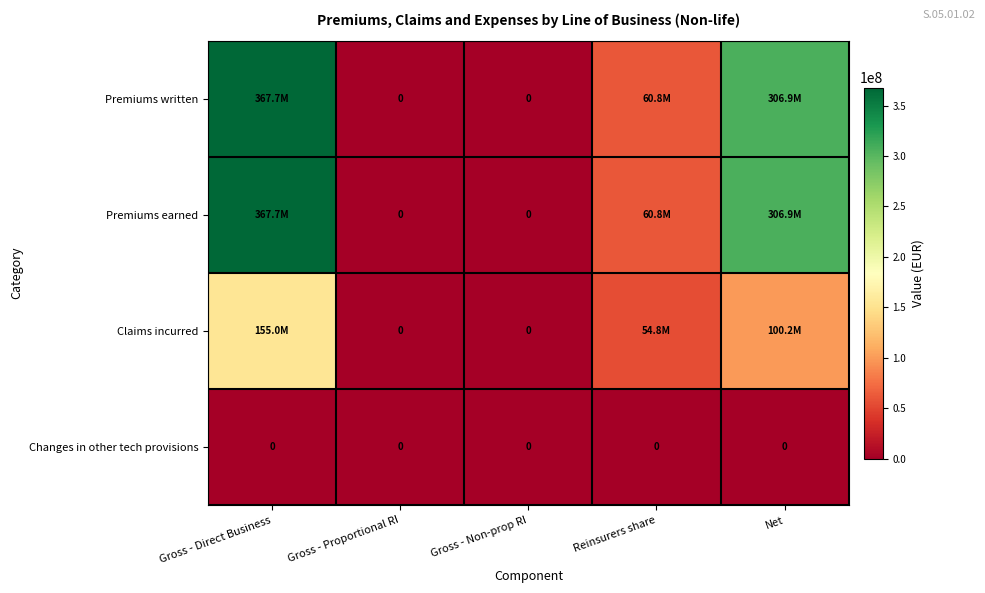

At which label is Premiums earned closest to 183849376?

Reinsurers share